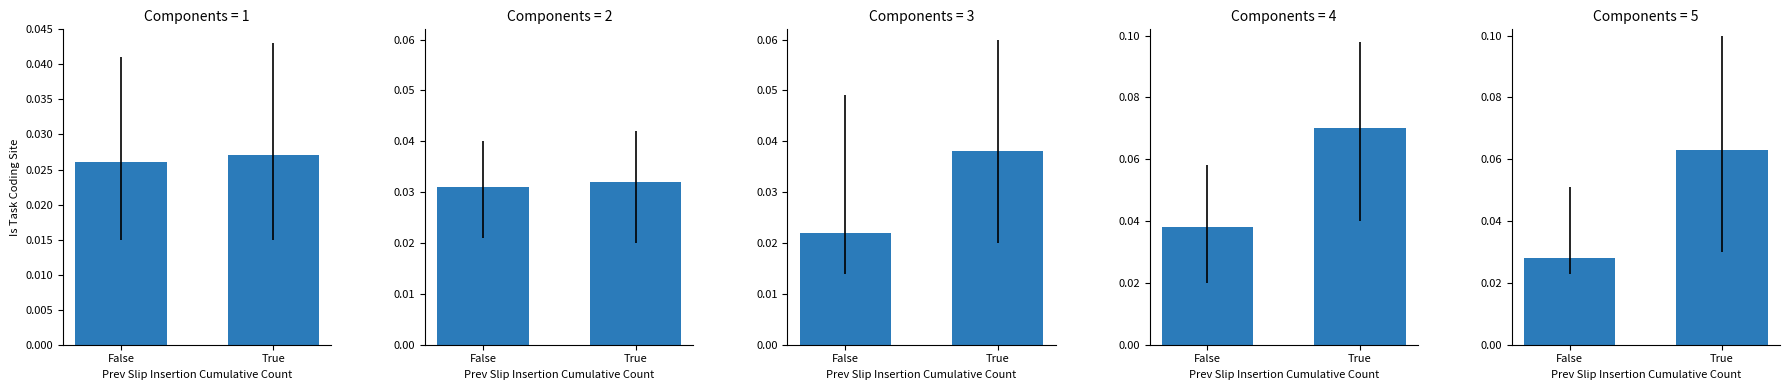

Rank the categories by value from lowest to highest.

False, True